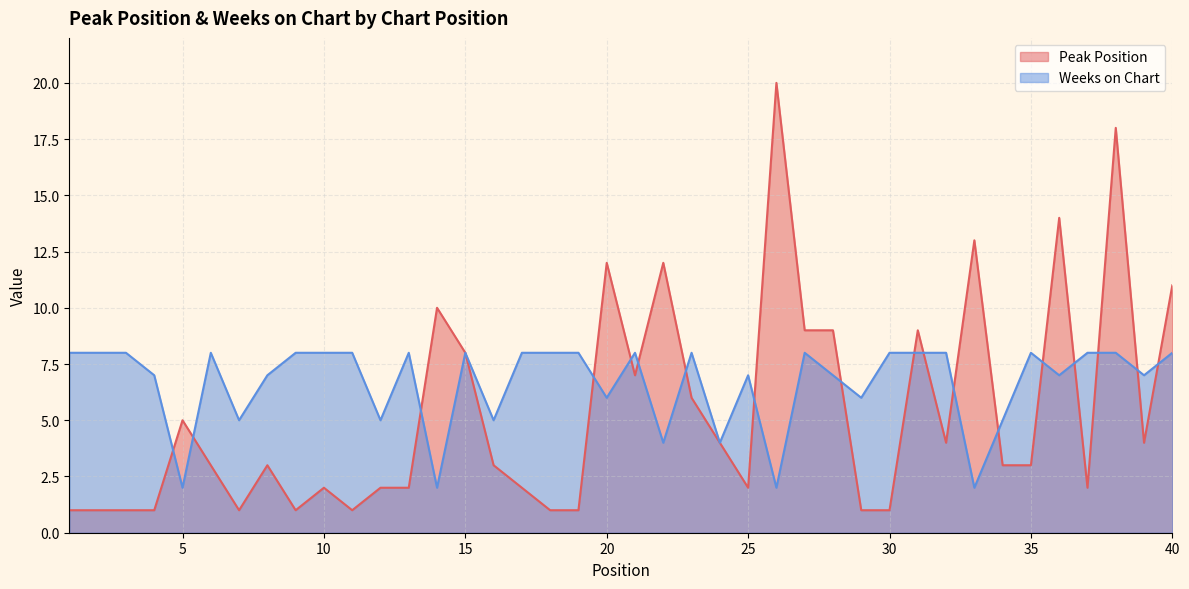

What is the value of the Weeks on Chart point at the 37th from the left?

8